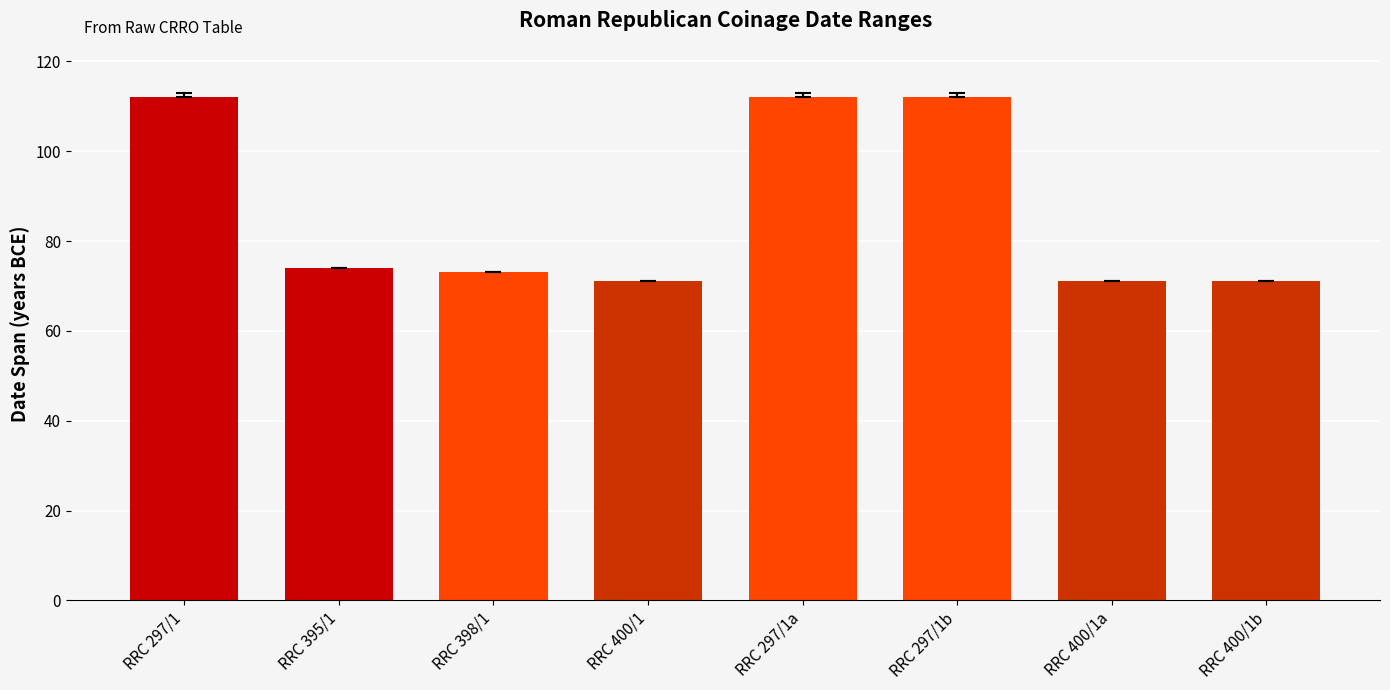

How many series are shown in this chart?

1